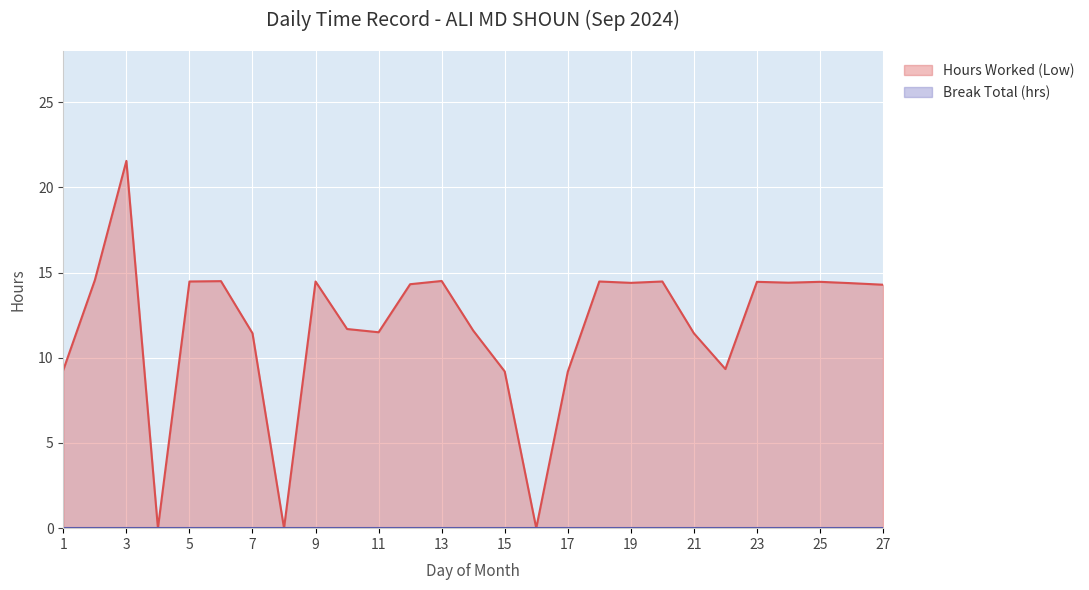

Rank the categories by value from highest to lowest.

3, 2, 13, 6, 5, 9, 18, 20, 23, 25, 24, 19, 26, 12, 27, 10, 14, 11, 7, 21, 22, 1, 15, 17, 4, 8, 16